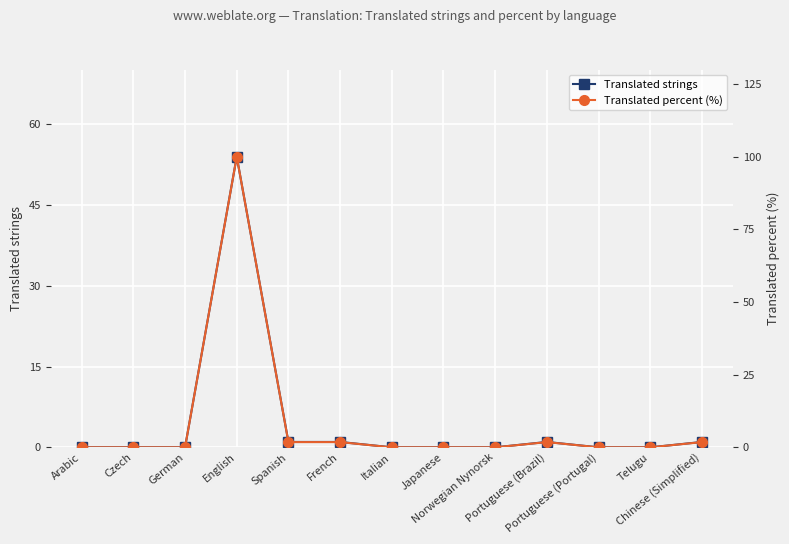

What is the difference between the maximum and minimum values in the Translated percent (%) series?

100.0